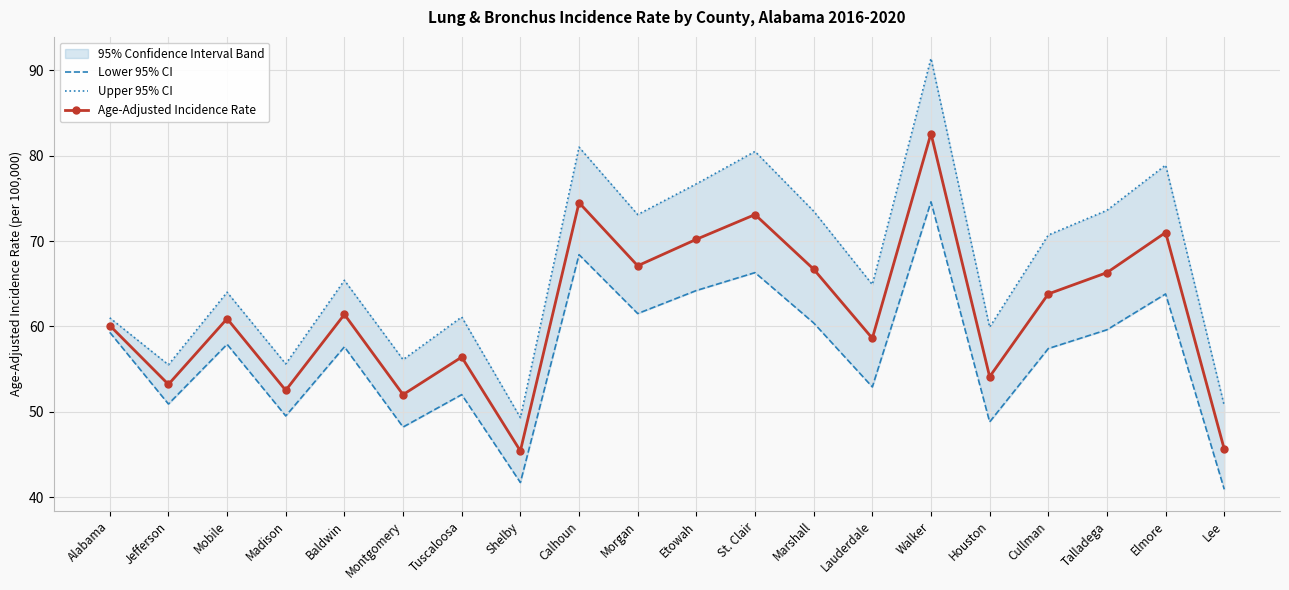

In Upper 95% CI, how many points are higher than both neighbors (excluding endpoints)?

7